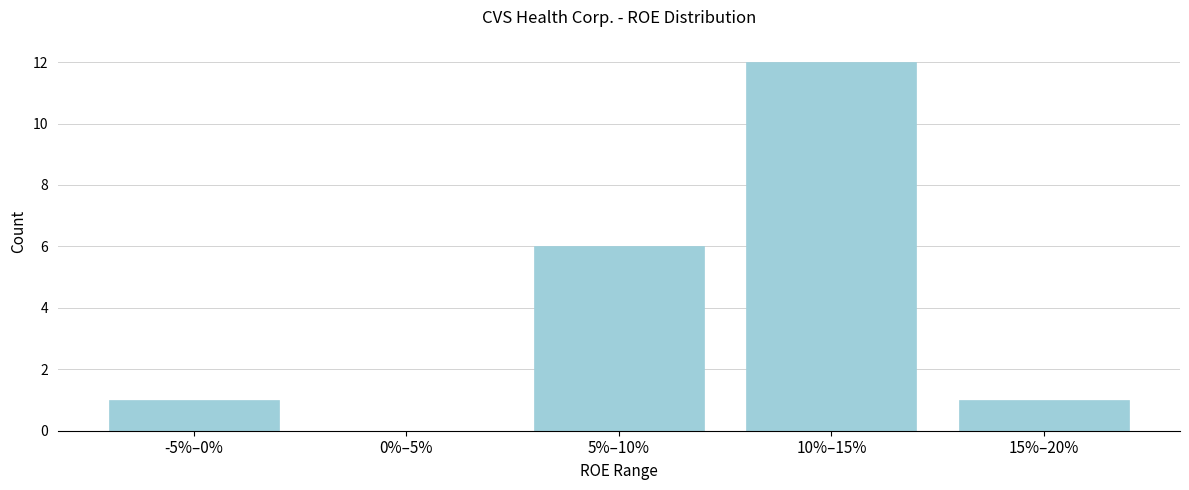

Reading right to left, transcribe all the data shown in this chart.

15%–20%=1	10%–15%=12	5%–10%=6	0%–5%=0	-5%–0%=1